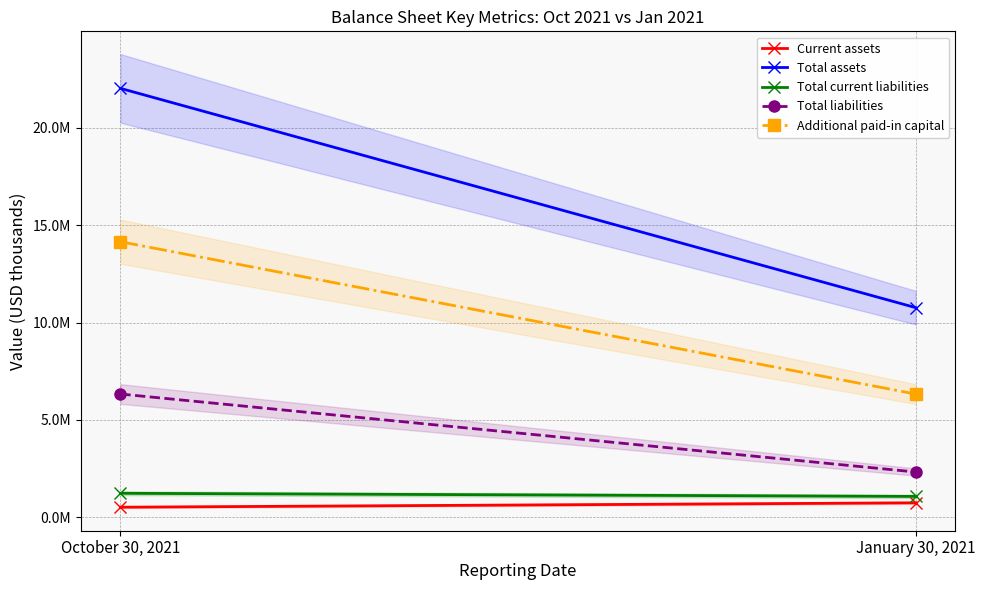

The Total current liabilities series shows 1077097 at January 30, 2021. True or false?

True